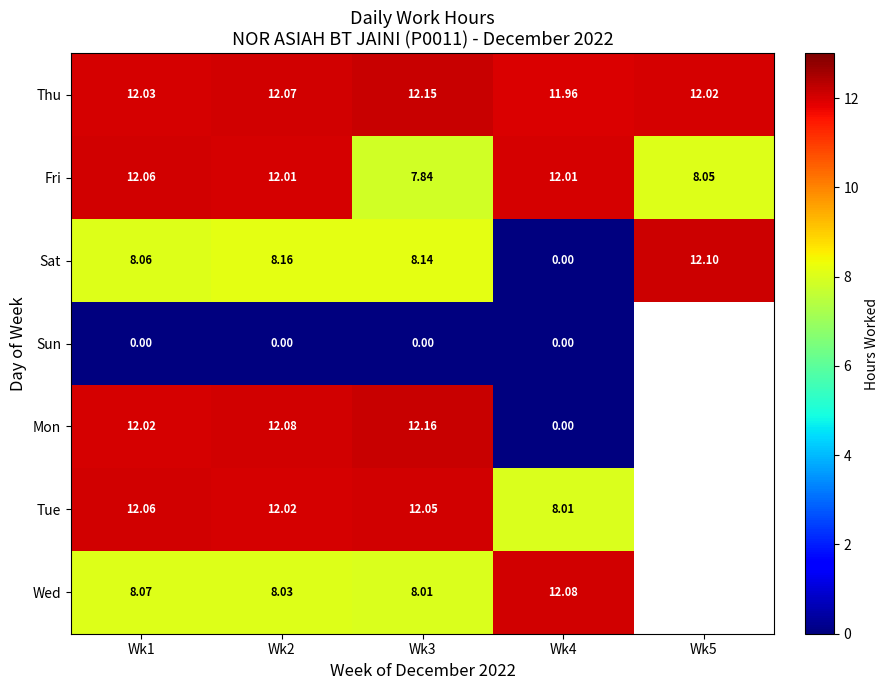

Is it true that Fri equals 2.9 at Wk1?

False